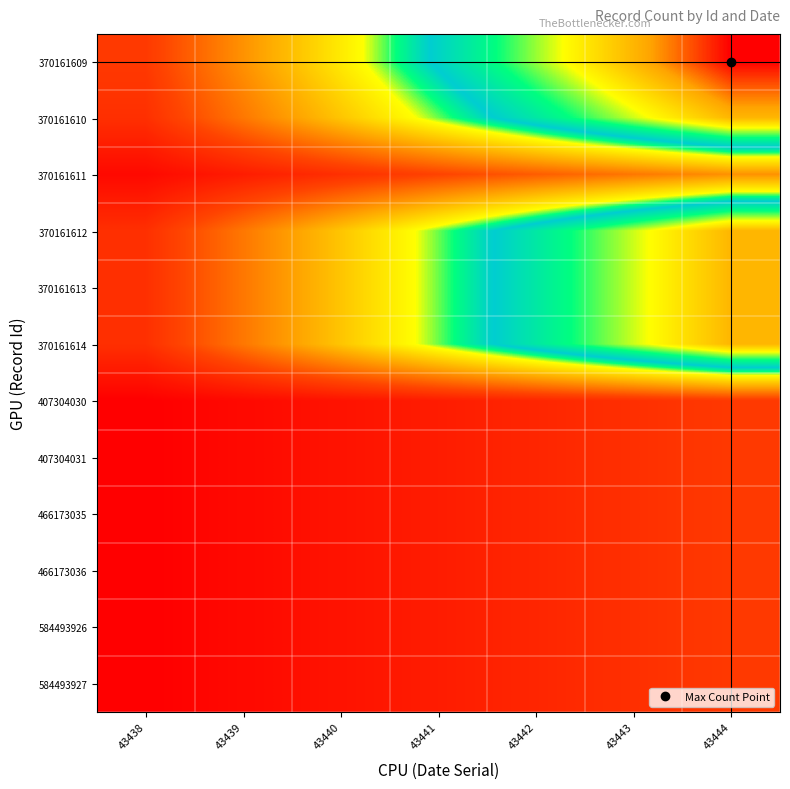

At which category is the sum across all series the highest?

43444